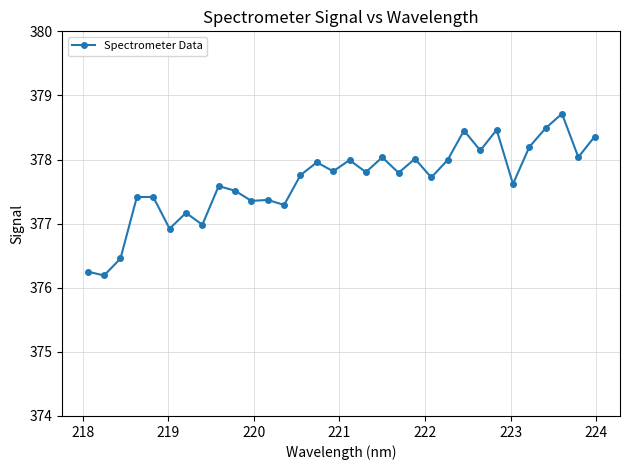

True or false: there are more than 1 points higher than both neighbors.

True